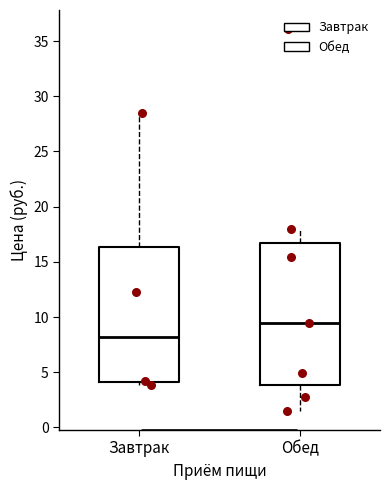

Reading left to right, transcribe this box plot: for each box, give where its median line is, the range the box spans, and where its two whiskers end, as read against the y-axis. The values are not printed on the chart, so give them approximately, as read against the axis.

Завтрак: median 8.0, box 4.0 to 16.5, whiskers 4.0 (just below the box's lower edge) to 28.5
Обед: median 9.5, box 4.0 to 16.5, whiskers 1.5 to 18.0